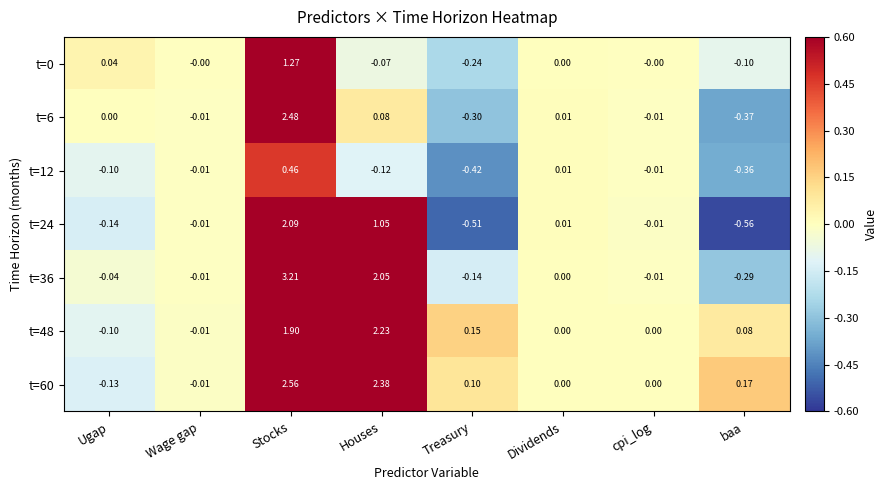

What is the maximum value shown in the chart?

3.2